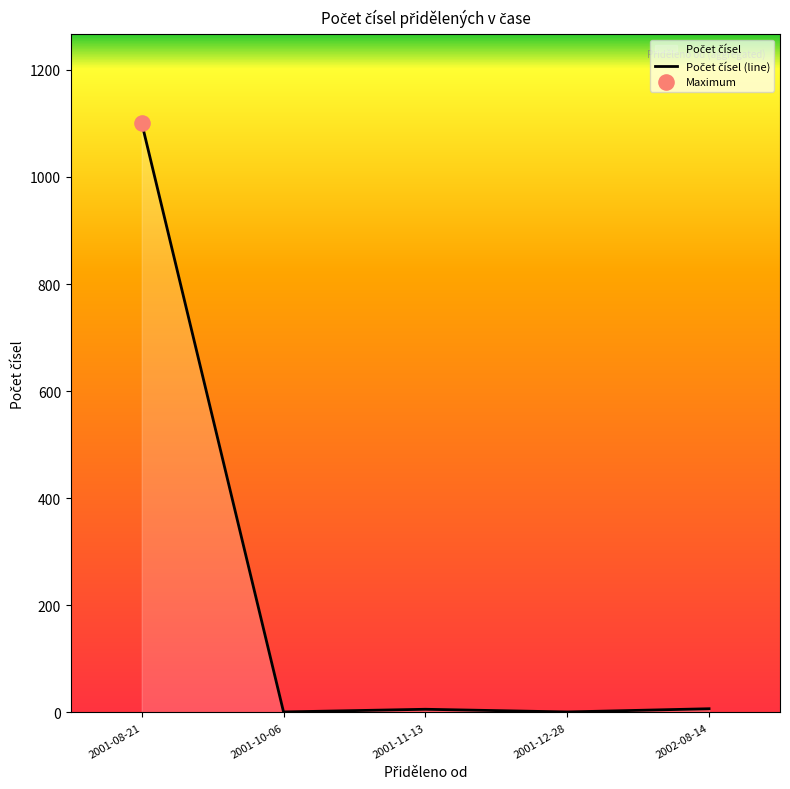

Between 2001-11-13 and 2001-10-06, which is larger?

2001-11-13